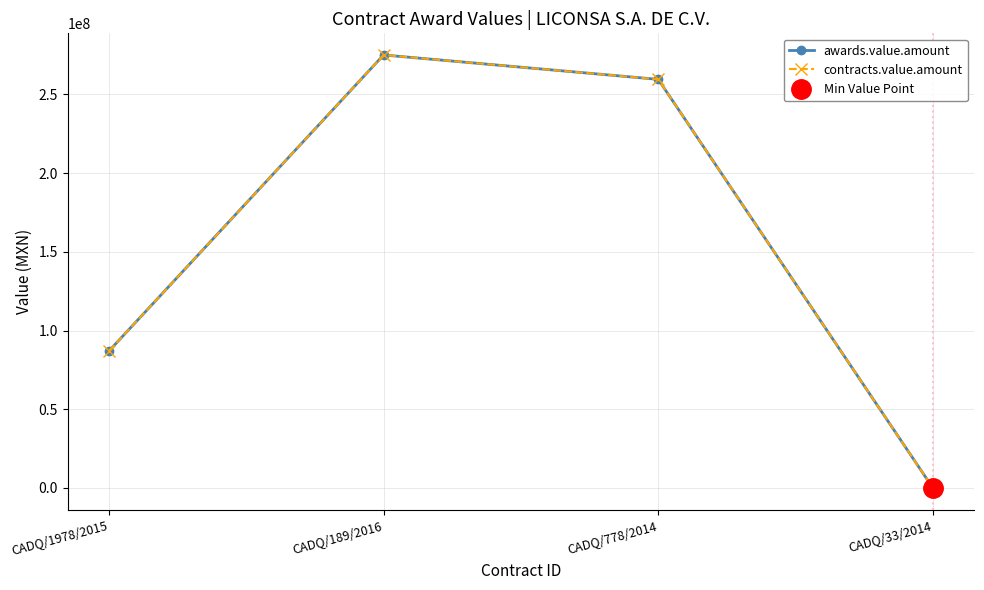

What is the value of the contracts.value.amount point at the 4th from the left?

5180